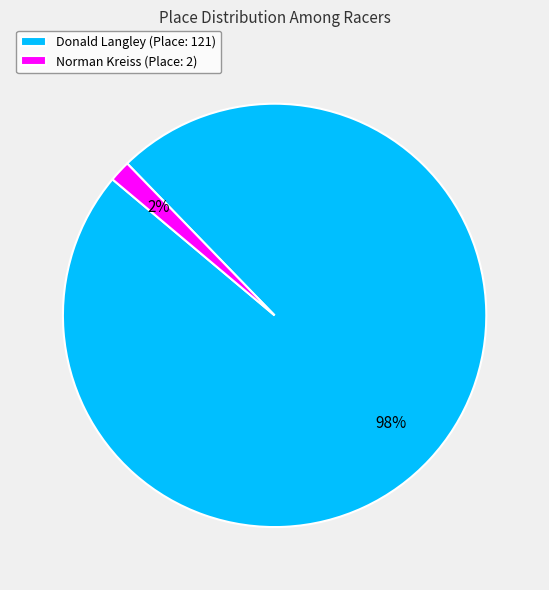

Which slice is the smallest?

Norman Kreiss